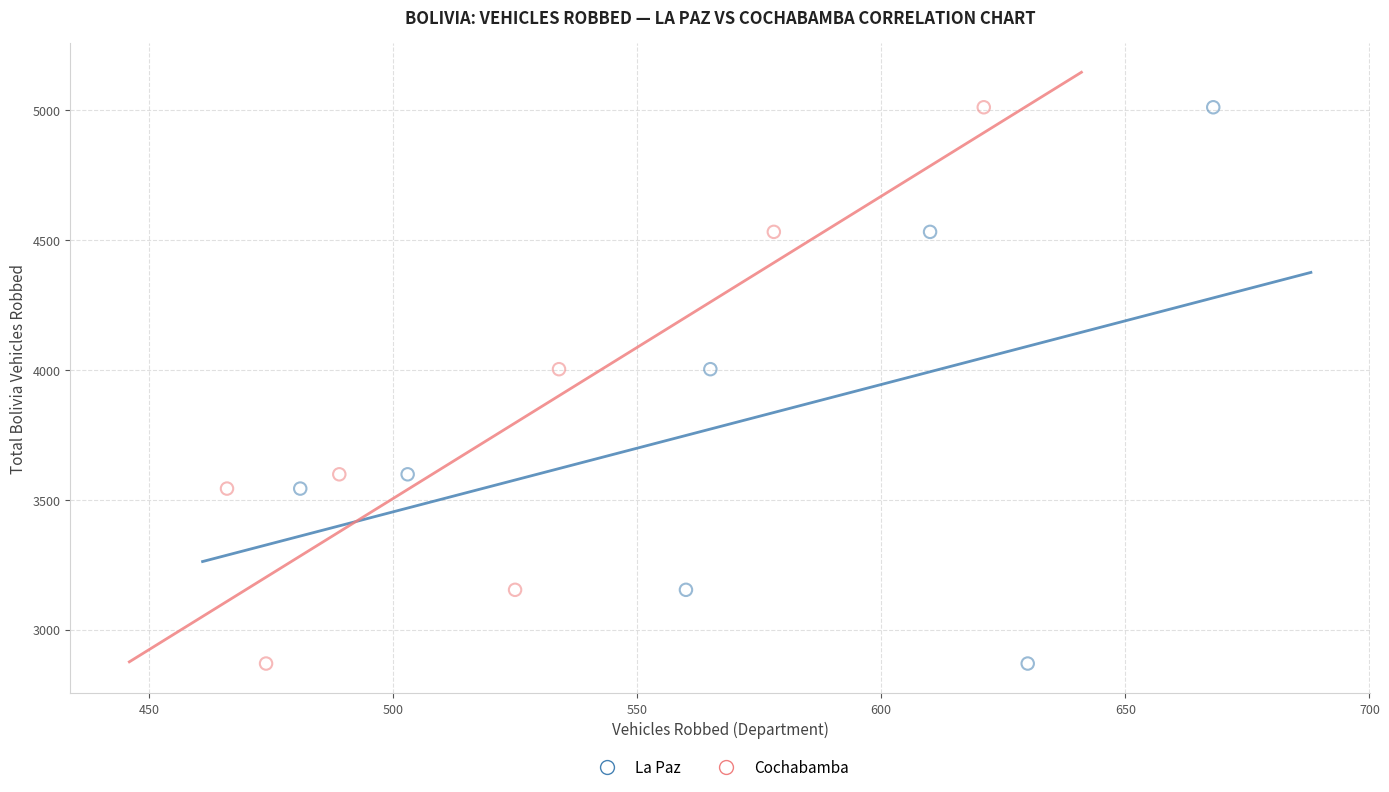

What are all the series names shown in the legend?

La Paz, Cochabamba